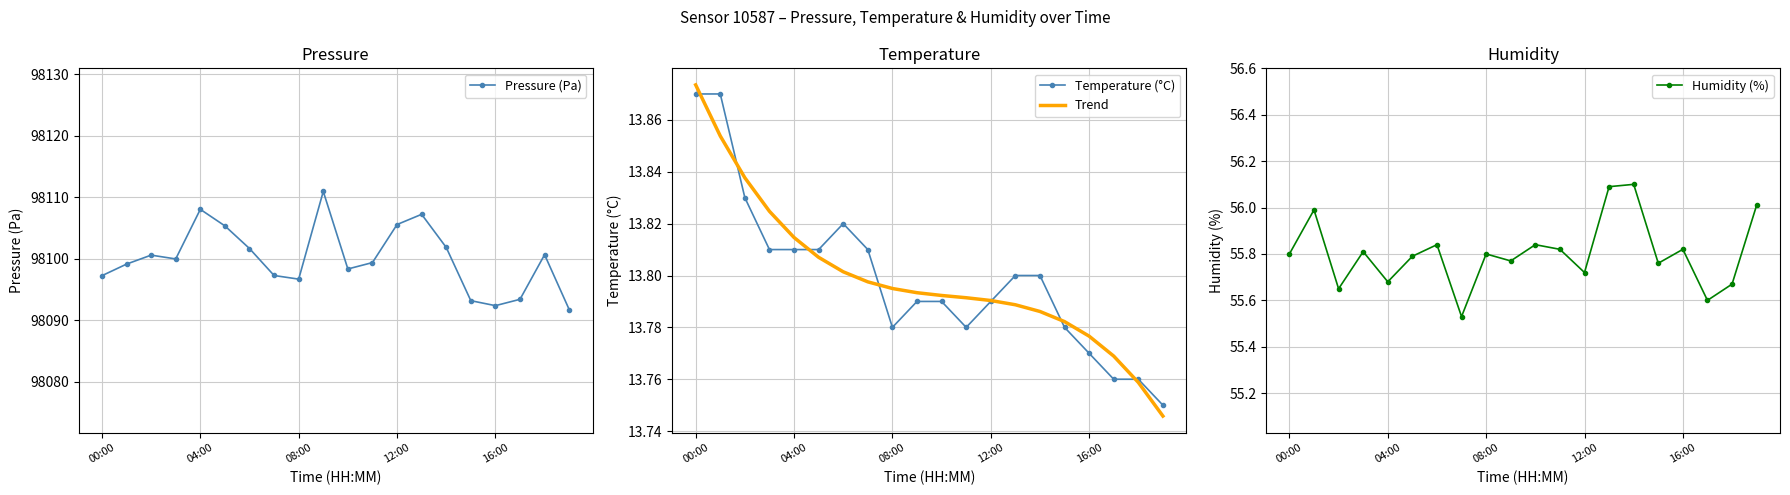

How many data points does each series have?

20